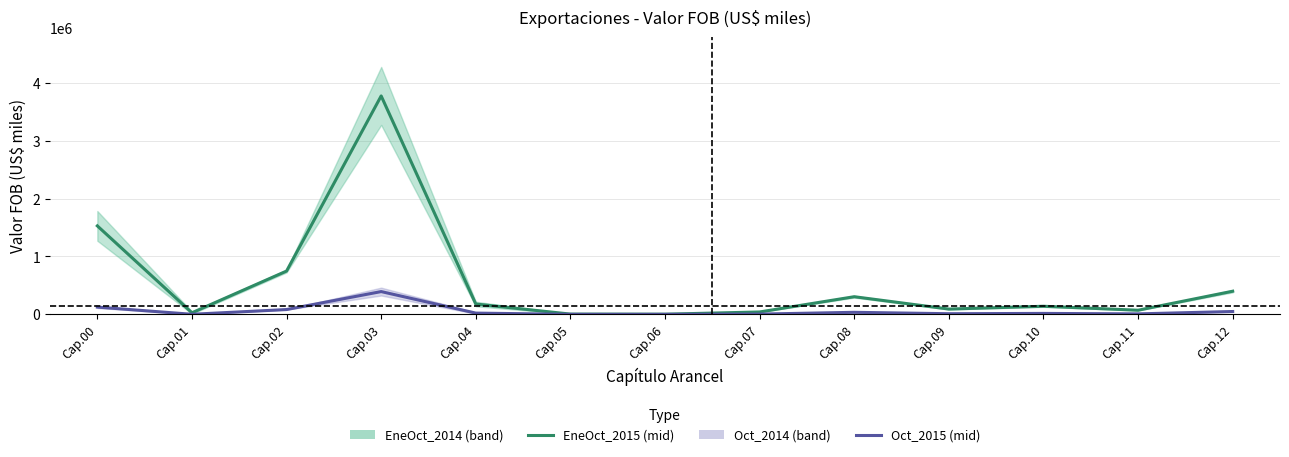

Is this an area chart (filled region under the line)?

No